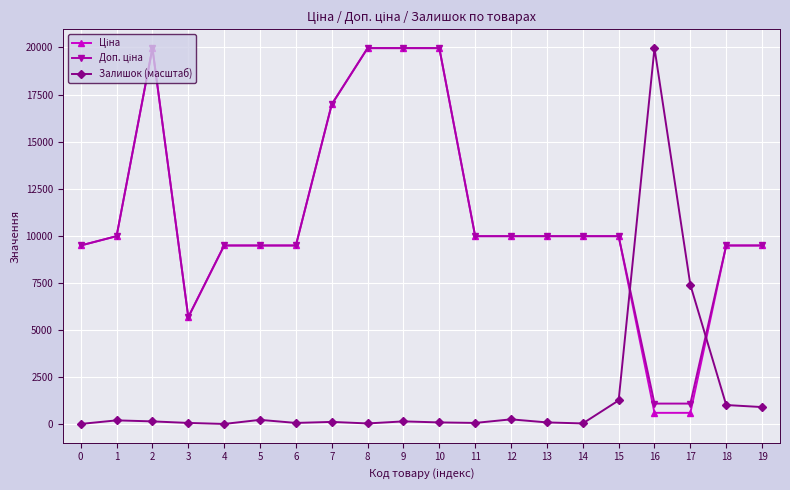

Does the chart have visible grid lines?

Yes